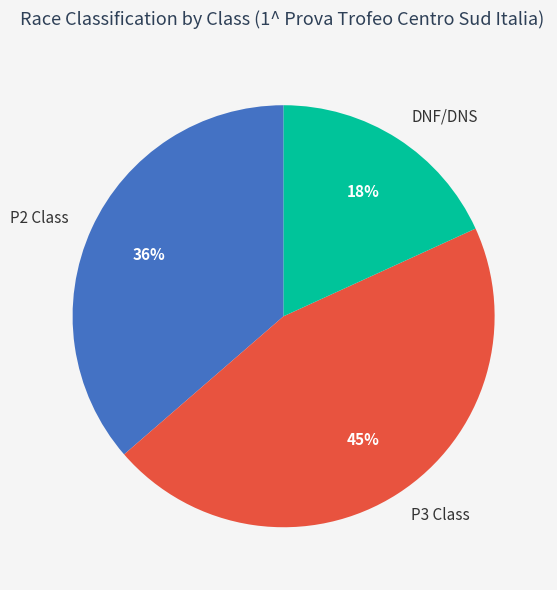

Does DNF/DNS account for over 50% of the chart?

No